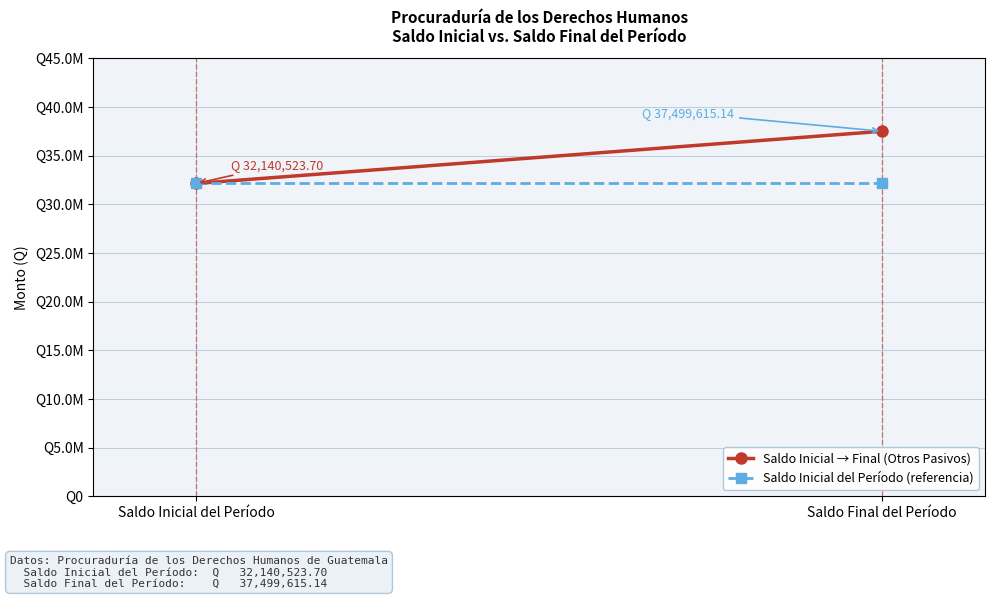

At which category is the sum across all series the highest?

Saldo Final del Período